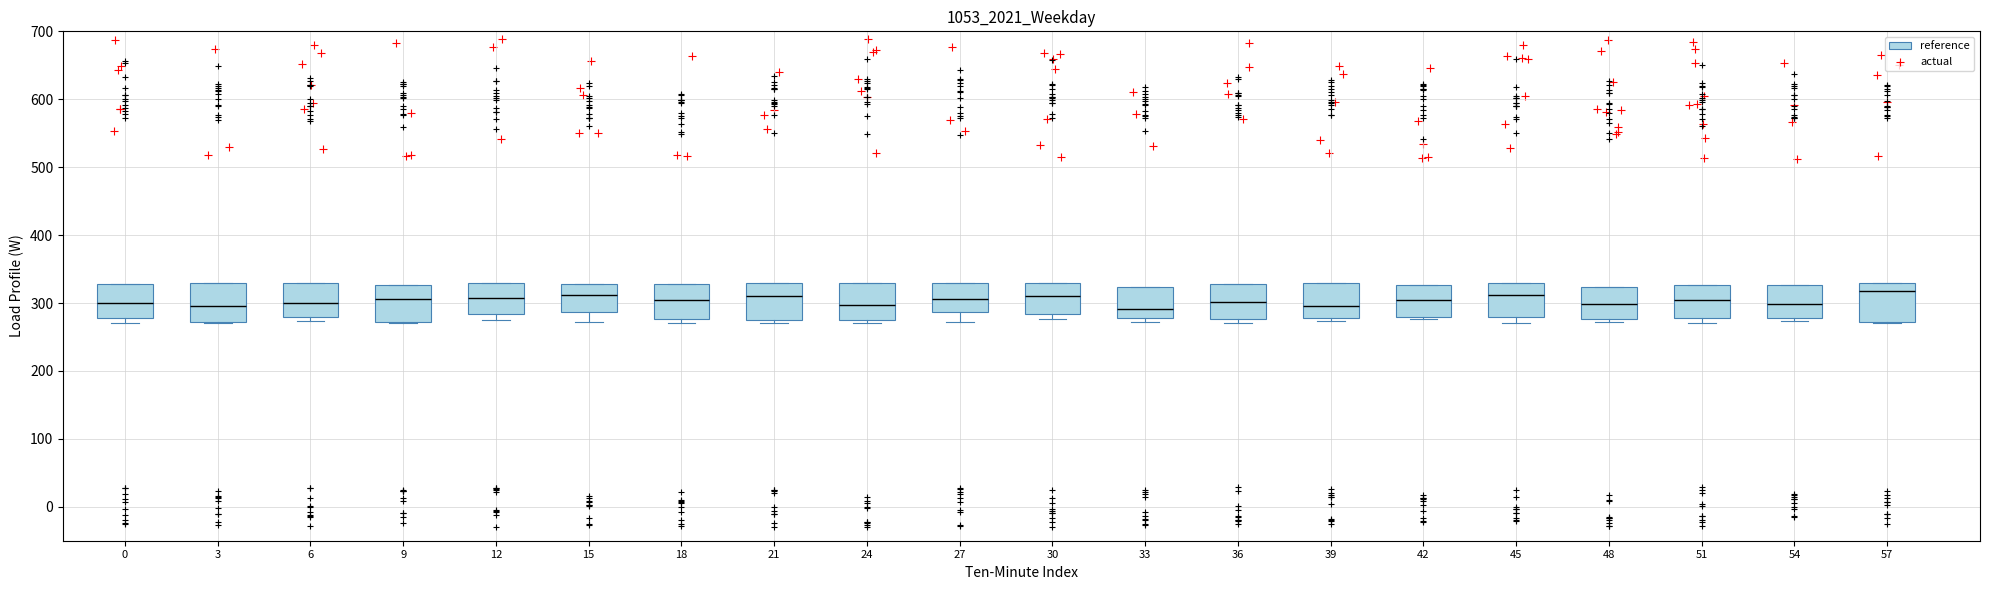

Reading left to right, transcribe this box plot: for each box, give where its median line is, the range the box spans, and where its two whiskers end, as read against the y-axis. The values are not printed on the chart, so give them approximately, as read against the axis.

0: median 300, box 280 to 330, whiskers 270 to 330
3: median 300, box 270 to 330, whiskers 270 to 330
6: median 300, box 280 to 330, whiskers 270 to 330
9: median 310, box 270 to 330, whiskers 270 to 330
12: median 310, box 280 to 330, whiskers 280 (just below the box's lower edge) to 330
15: median 310, box 290 to 330, whiskers 270 to 330
18: median 300, box 280 to 330, whiskers 270 to 330
21: median 310, box 280 to 330, whiskers 270 to 330
24: median 300, box 270 to 330, whiskers 270 (just below the box's lower edge) to 330
27: median 310, box 290 to 330, whiskers 270 to 330
30: median 310, box 280 to 330, whiskers 280 (just below the box's lower edge) to 330
33: median 290, box 280 to 320, whiskers 270 to 320
36: median 300, box 280 to 330, whiskers 270 to 330
39: median 300, box 280 to 330, whiskers 270 to 330
42: median 310, box 280 to 330, whiskers 280 to 330
45: median 310, box 280 to 330, whiskers 270 to 330
48: median 300, box 280 to 320, whiskers 270 to 320
51: median 300, box 280 to 330, whiskers 270 to 330
54: median 300, box 280 to 330, whiskers 270 to 330
57: median 320, box 270 to 330, whiskers 270 to 330